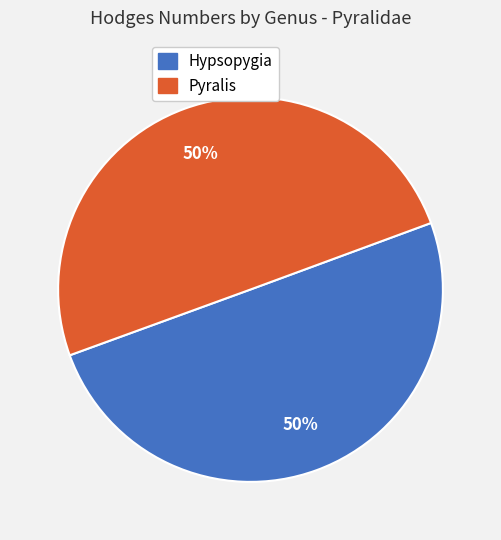

True or false: Pyralis accounts for 39% of the total.

False